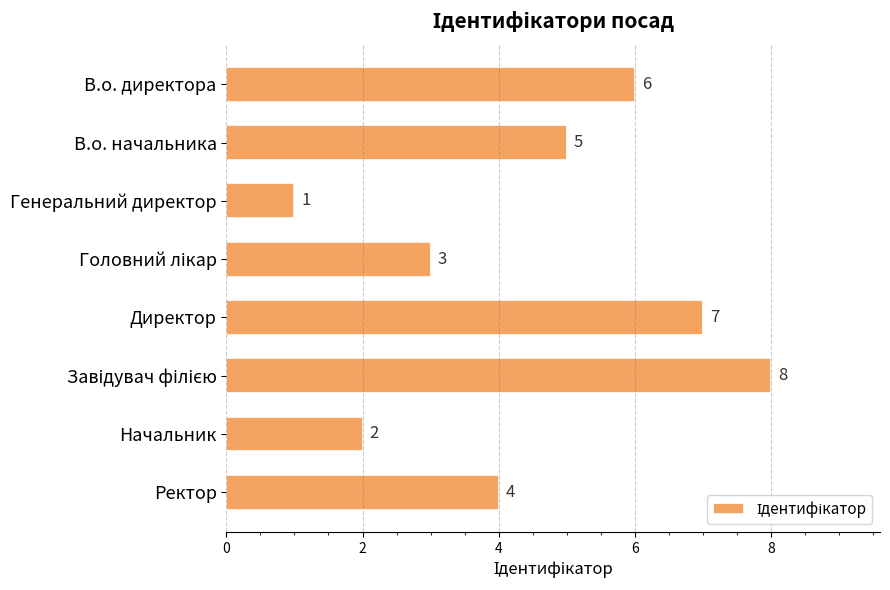

The value at Генеральний директор is 1. True or false?

True